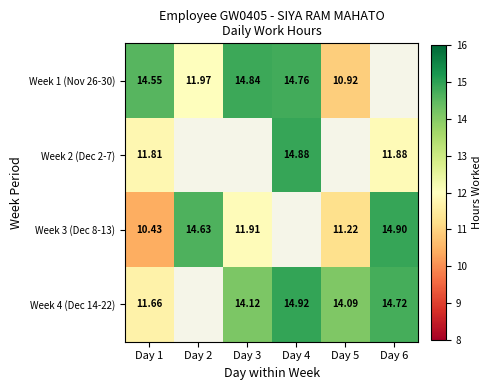

Is the value of Week 4 (Dec 14-22) at Day 3 greater than the value of Week 1 (Nov 26-30) at Day 2?

Yes